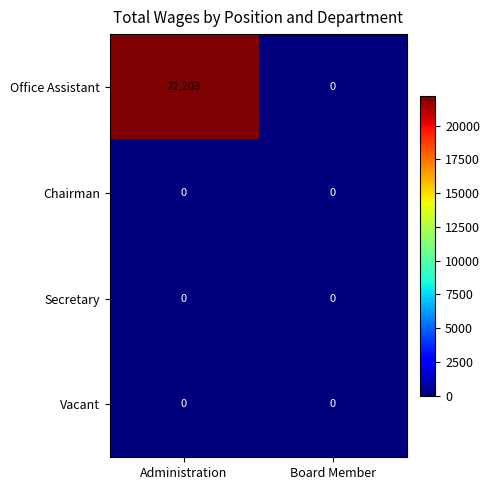

What is the total value across all series at Administration?

22203